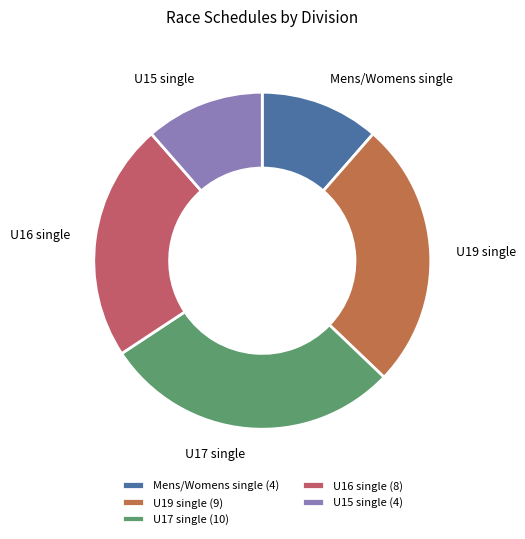

True or false: U16 single accounts for 4% of the total.

False